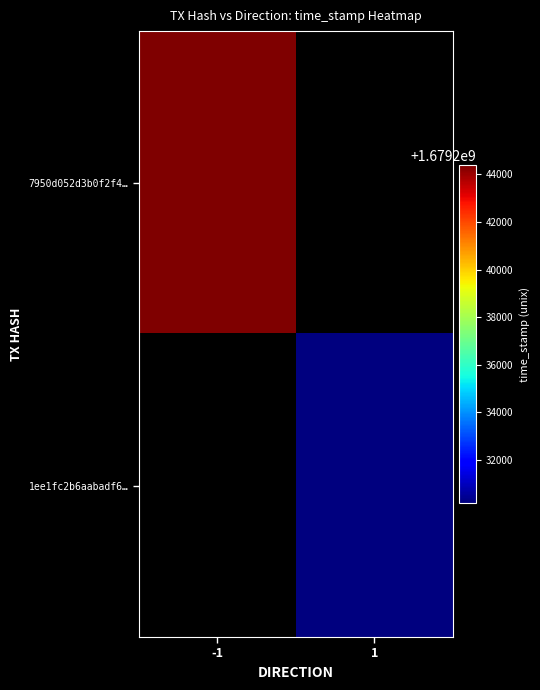

Rank the series by their maximum value, from highest to lowest.

7950d052d3b0f2f4…, 1ee1fc2b6aabadf6…